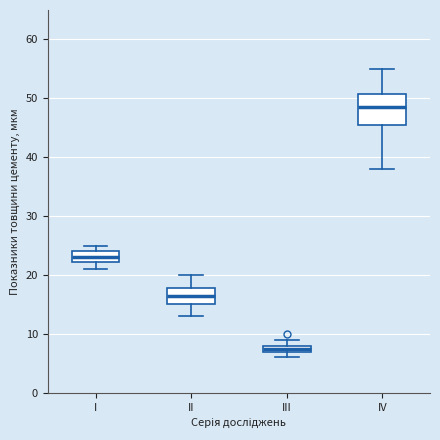

Comparing the boxes themselves (not the whiskers), which one is the tallest?

IV